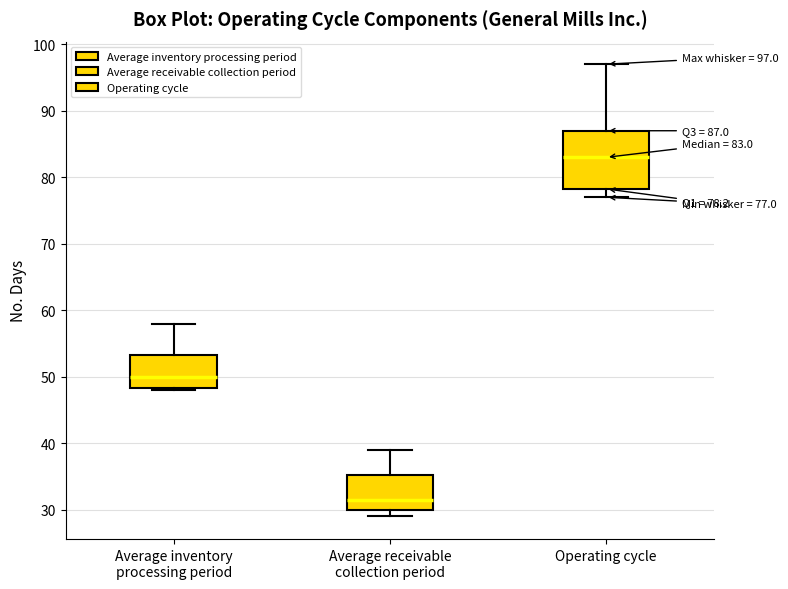

Comparing the boxes themselves (not the whiskers), which one is the tallest?

Operating cycle